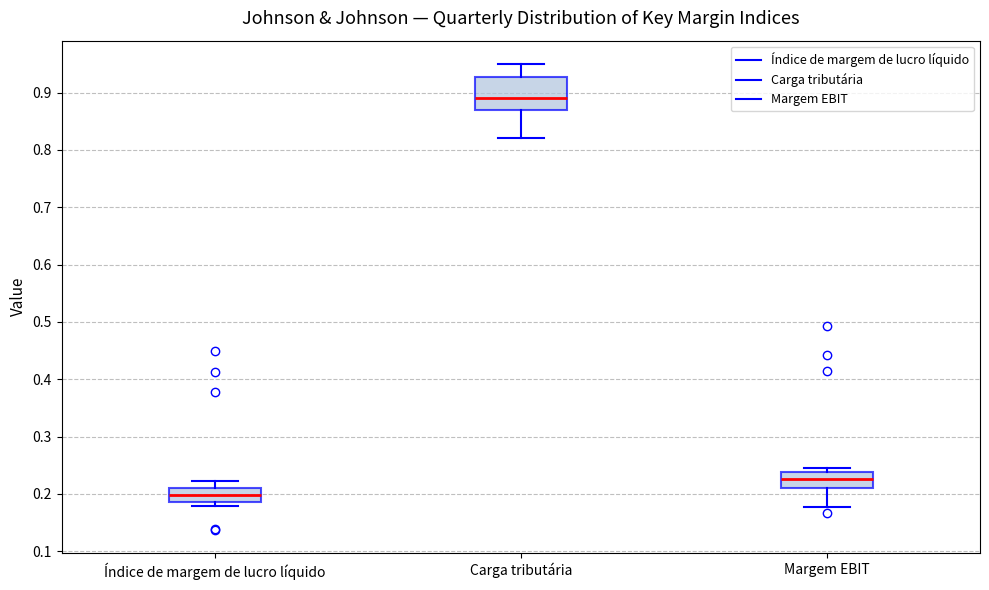

Reading left to right, transcribe this box plot: for each box, give where its median line is, the range the box spans, and where its two whiskers end, as read against the y-axis. The values are not printed on the chart, so give them approximately, as read against the axis.

Índice de margem de lucro líquido: median 0.20, box 0.19 to 0.21, whiskers 0.18 to 0.22
Carga tributária: median 0.89, box 0.87 to 0.93, whiskers 0.82 to 0.95
Margem EBIT: median 0.23, box 0.21 to 0.24, whiskers 0.18 to 0.24 (just above the box's upper edge)